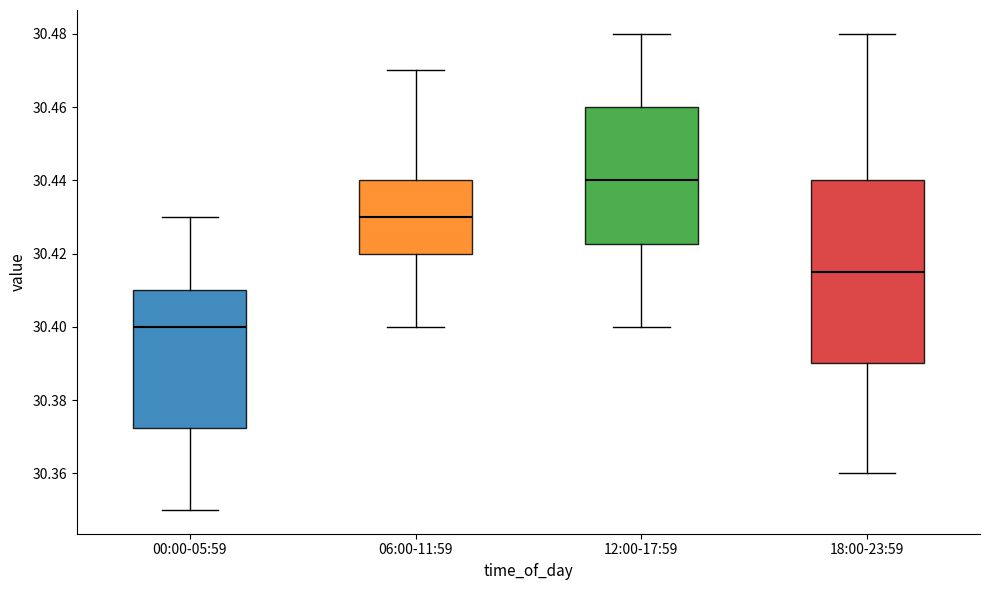

Which box has the lowest median line?

00:00-05:59